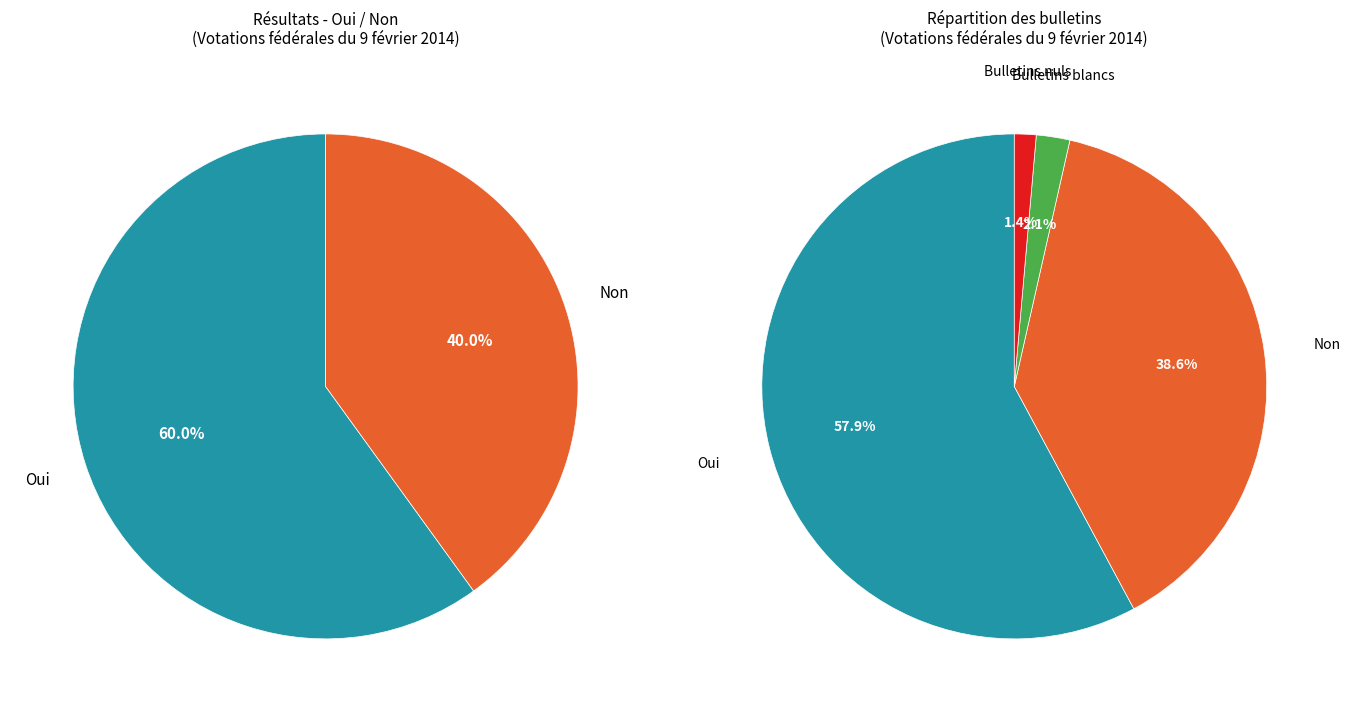

How many slices are in this pie chart?

4